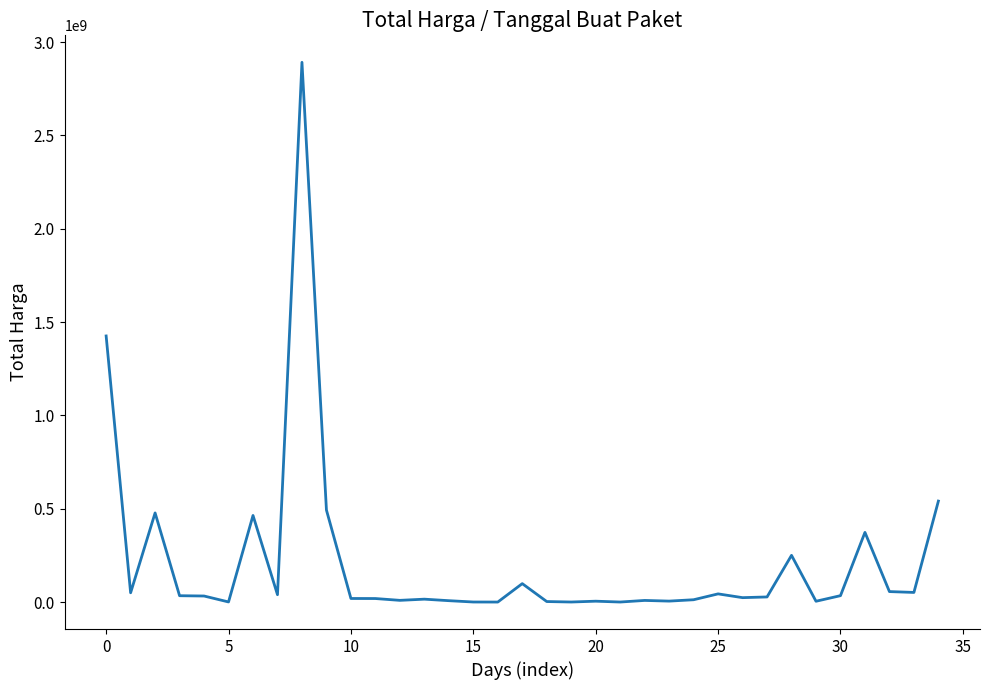

What is the maximum value shown in the chart?

2892122000